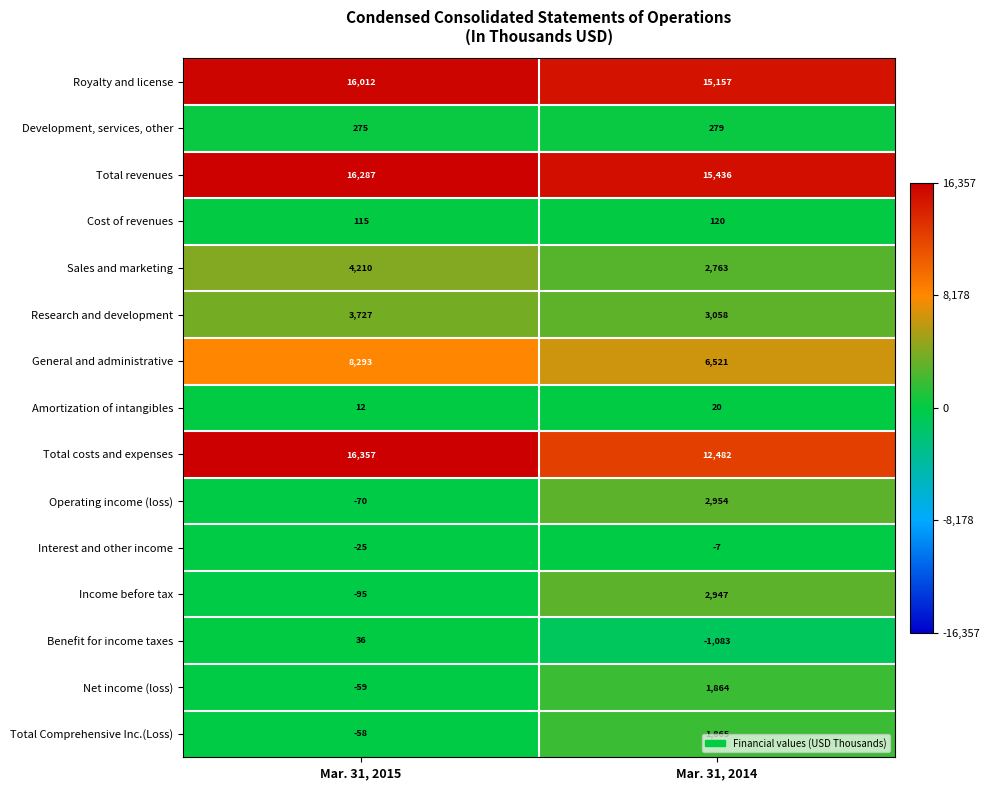

The value of Total revenues at Mar. 31, 2015 is 16287. True or false?

True